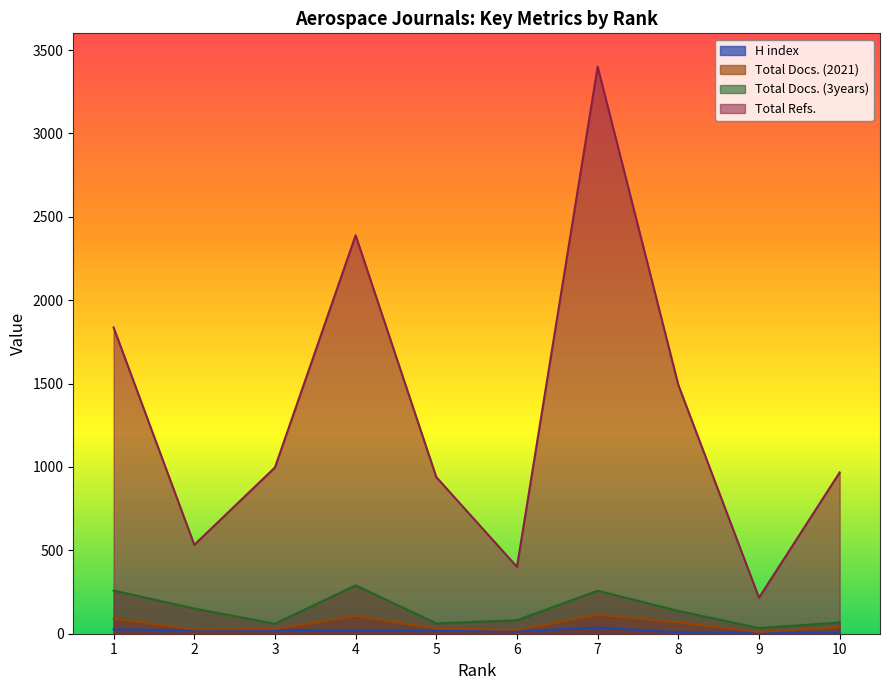

Which label corresponds to the largest value in the chart?

7